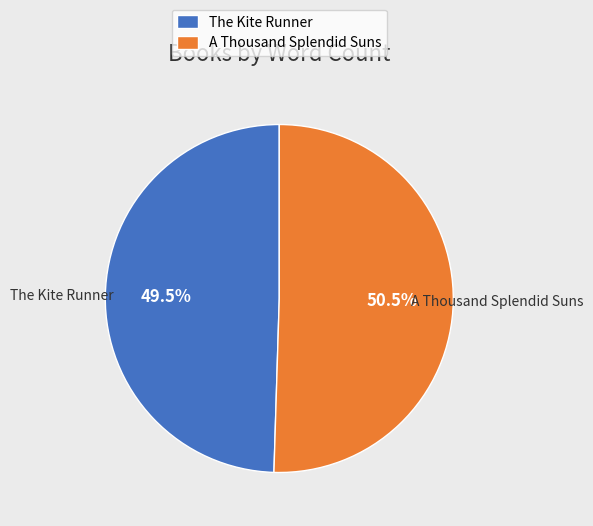

Rank the categories by value from lowest to highest.

The Kite Runner, A Thousand Splendid Suns